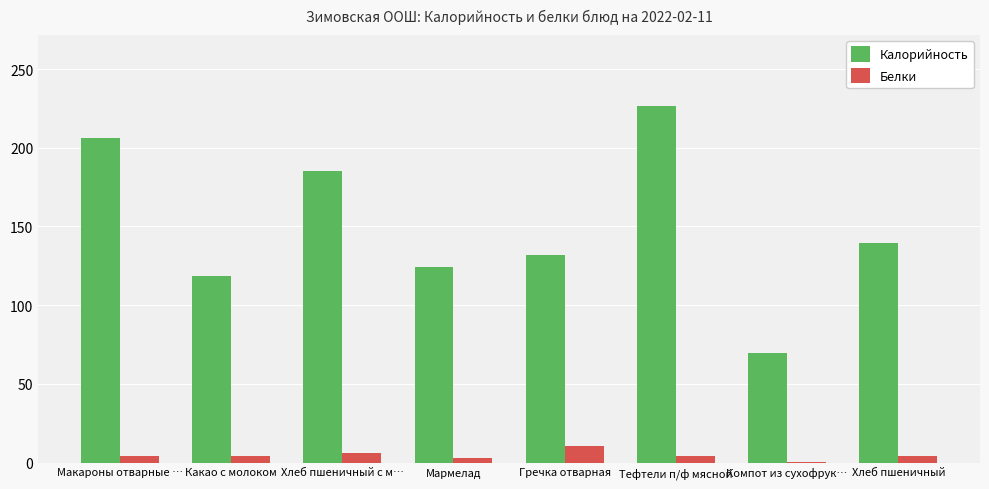

The value of Калорийность at Гречка отварная is 28.3. True or false?

False